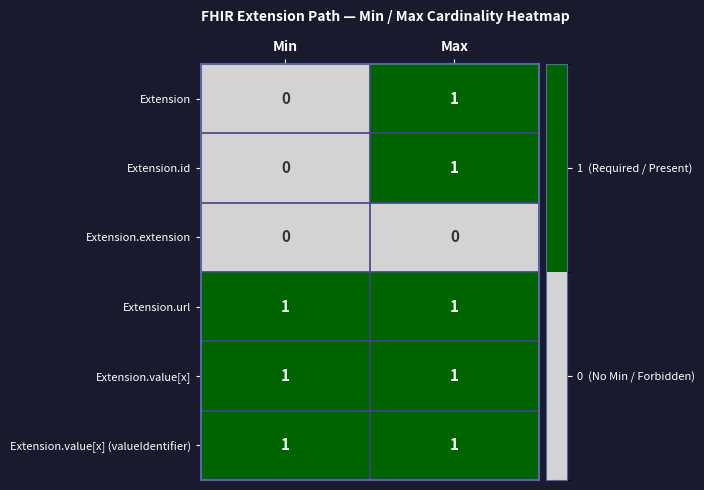

How many categories are shown in the chart?

2